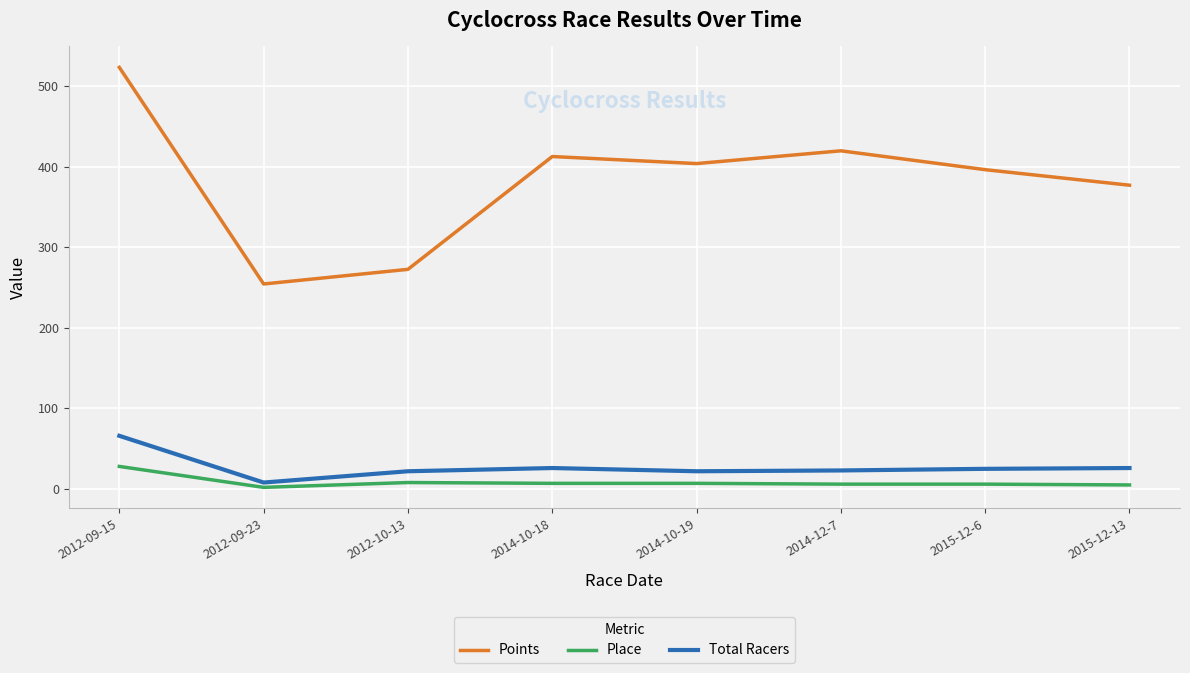

At which category is the sum across all series the highest?

2012-09-15